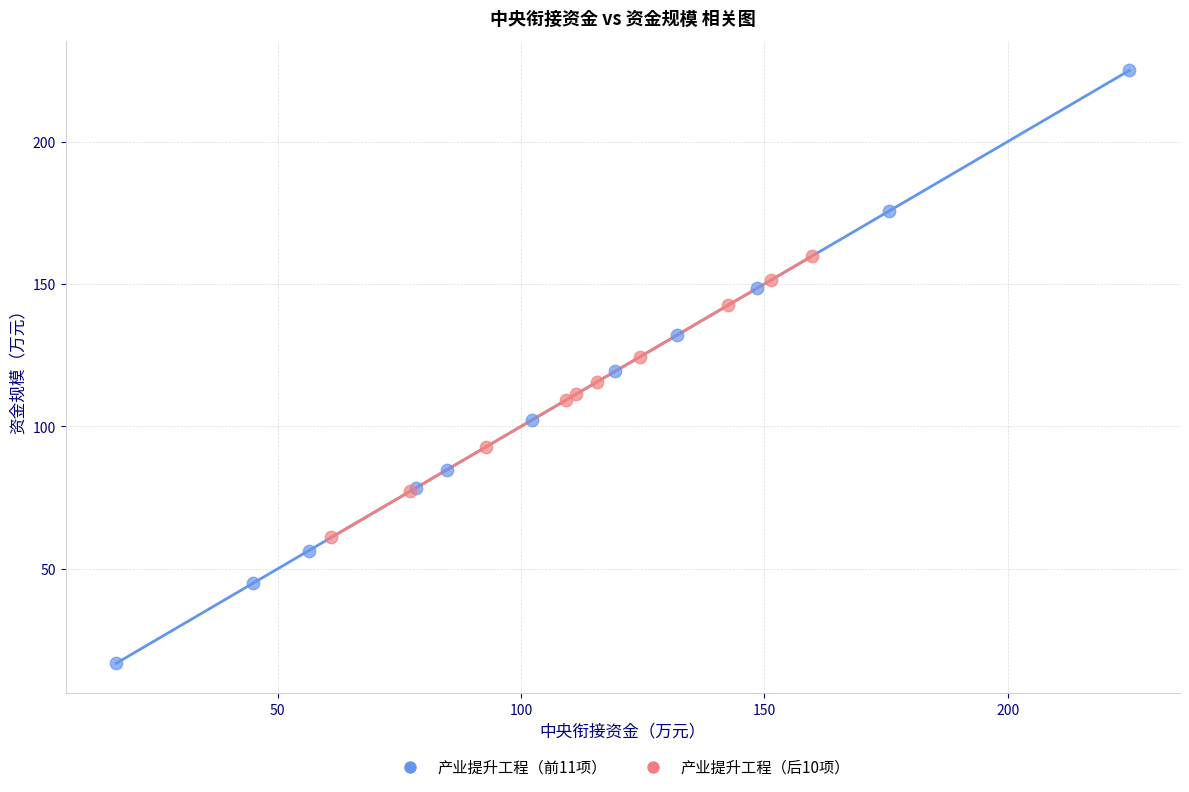

Which series reaches the minimum Y coordinate?

产业提升工程（前11项）